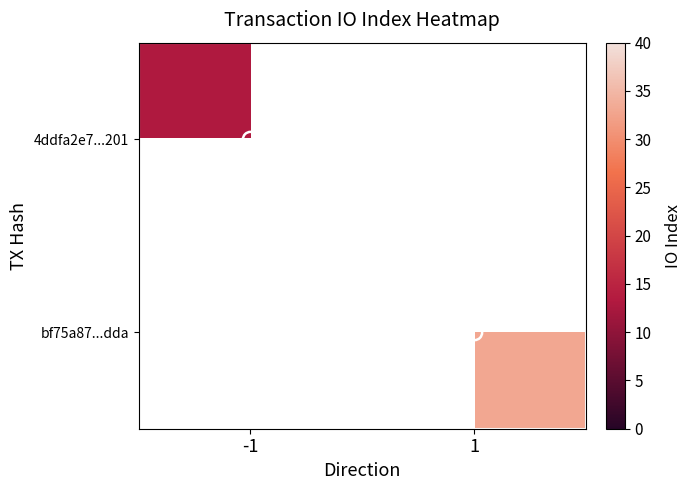

Is the value of bf75a87...dda at -1 greater than the value of 4ddfa2e7...201 at -1?

No